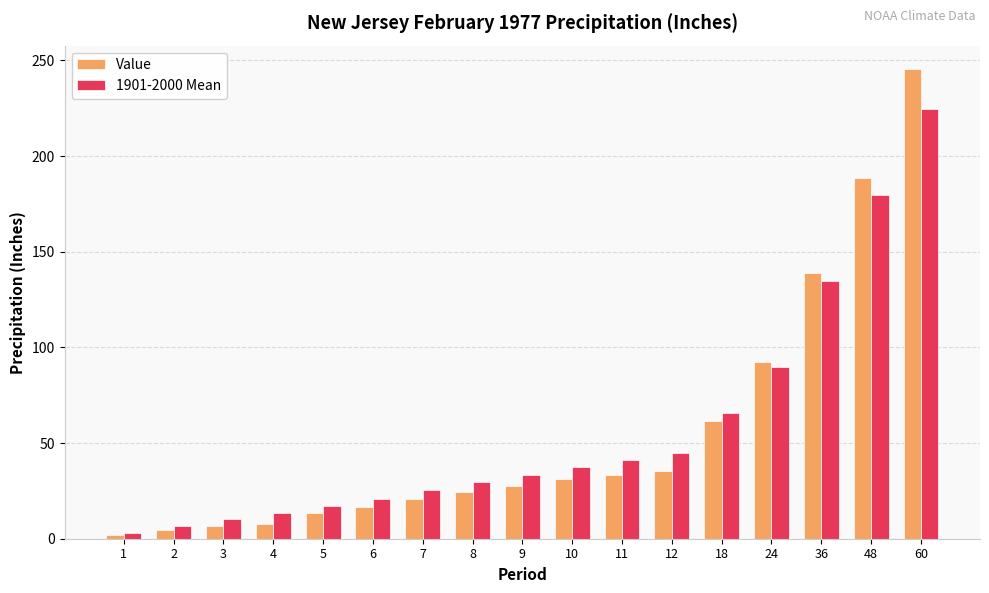

Which category has the lowest value in the Value series?

1